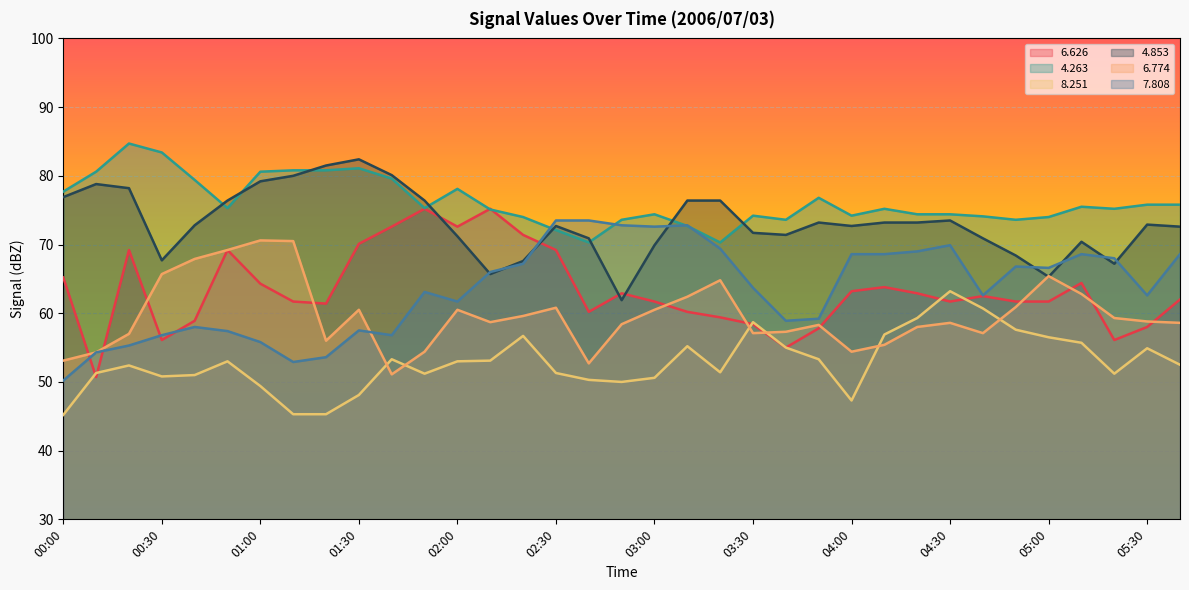

How many categories are shown in the chart?

35